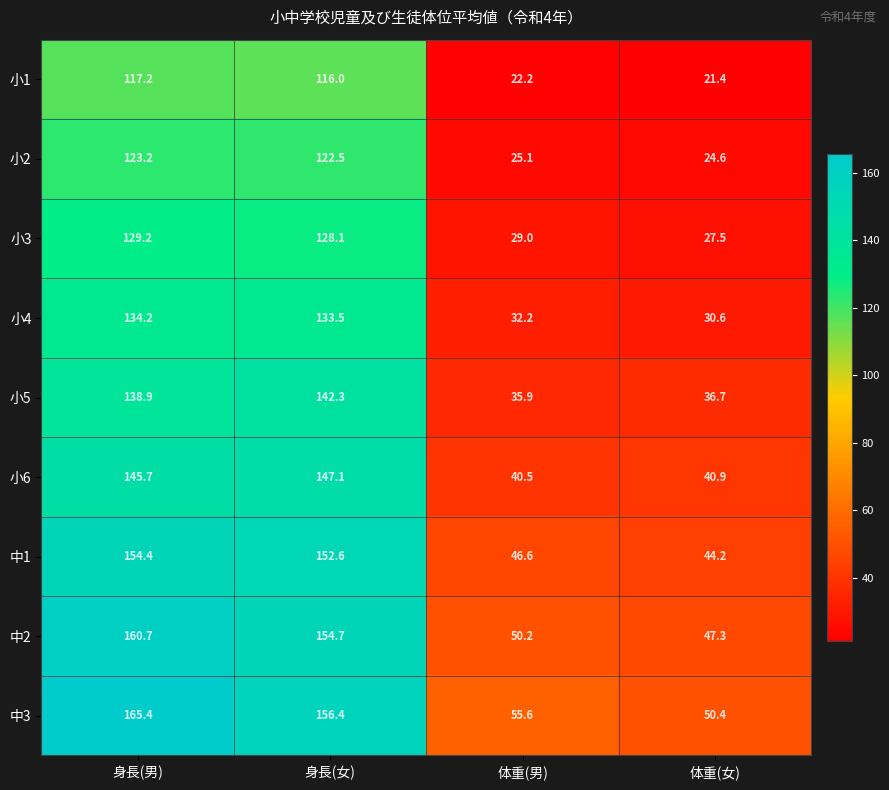

What is the difference between the maximum and minimum values in the 小2 series?

98.6